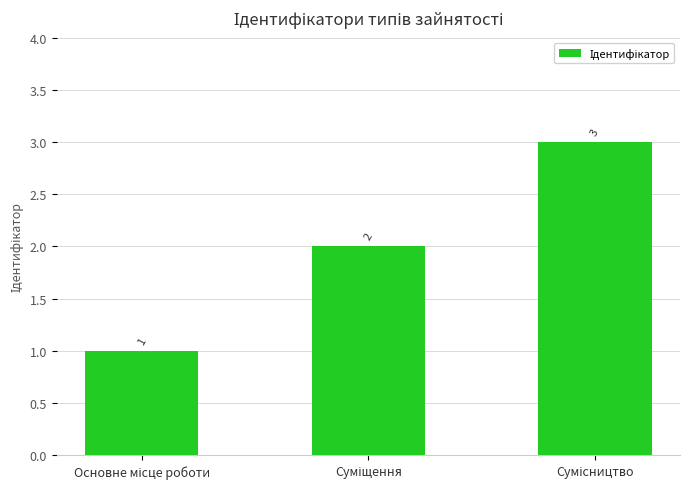

Are the bars horizontal?

No